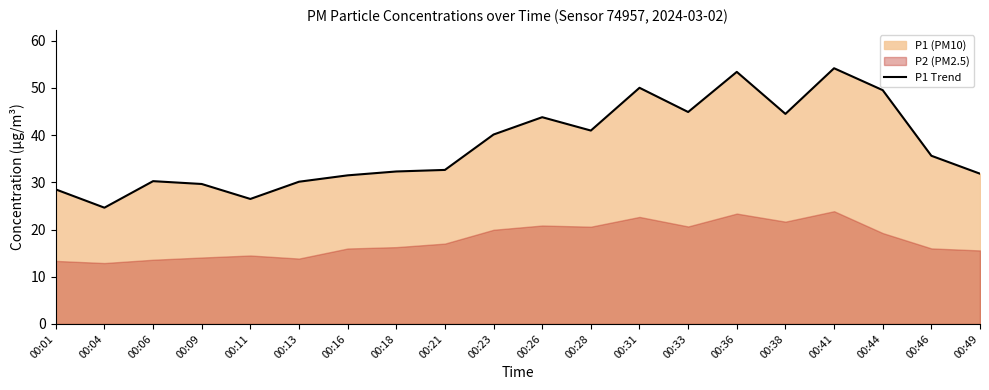

What is the change in value from 00:23 to 00:36?

+13.3